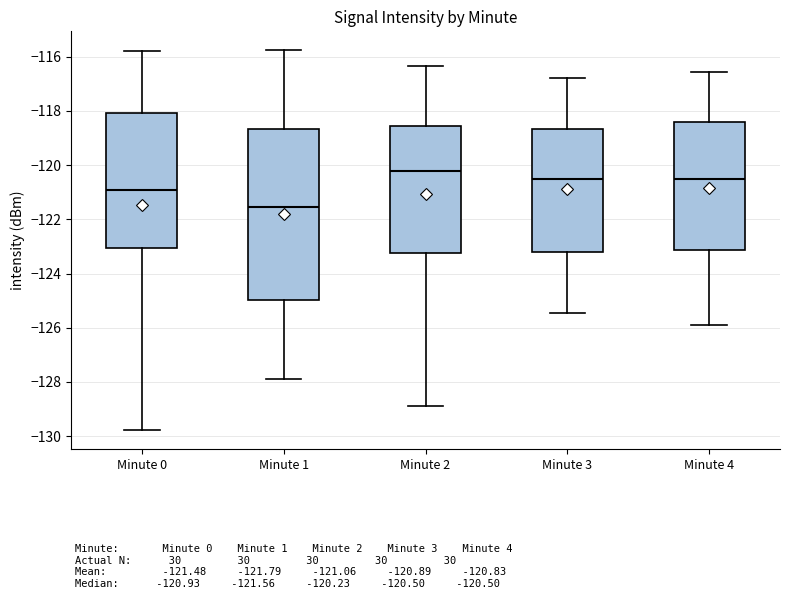

Reading left to right, read every box against the y-axis: the position of its median line, the range the box covers, and the ends of its whiskers. The values are not printed on the chart, so give them approximately, as read against the axis.

Minute 0: median -121.0, box -123.0 to -118.0, whiskers -129.8 to -115.8
Minute 1: median -121.6, box -125.0 to -118.6, whiskers -128.0 to -115.8
Minute 2: median -120.2, box -123.2 to -118.6, whiskers -128.8 to -116.4
Minute 3: median -120.6, box -123.2 to -118.6, whiskers -125.4 to -116.8
Minute 4: median -120.6, box -123.2 to -118.4, whiskers -125.8 to -116.6